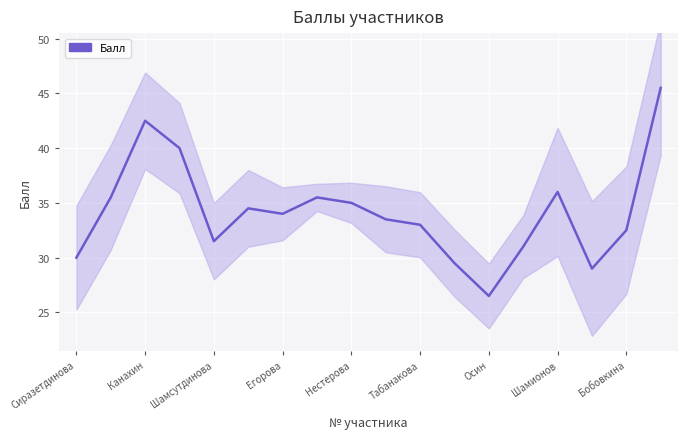

How many values exceed 34?

8